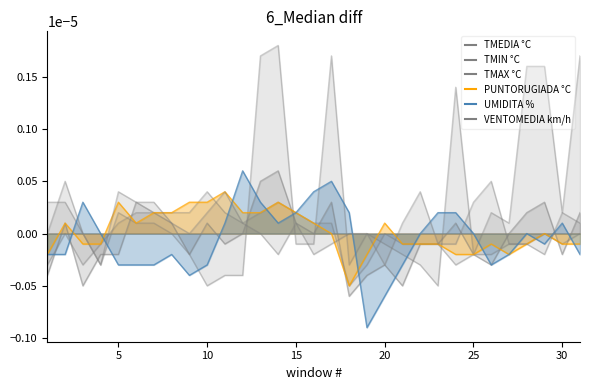

How many lines are shown in the chart?

6